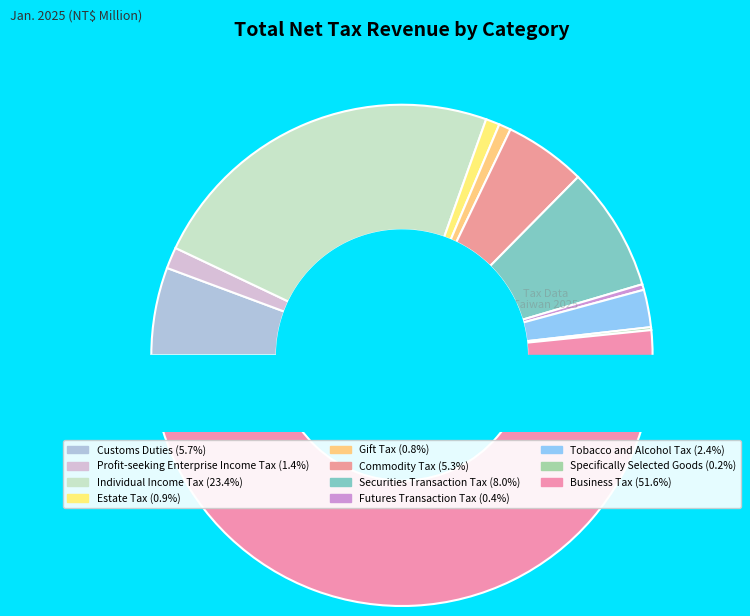

How many segments does this pie chart have?

11